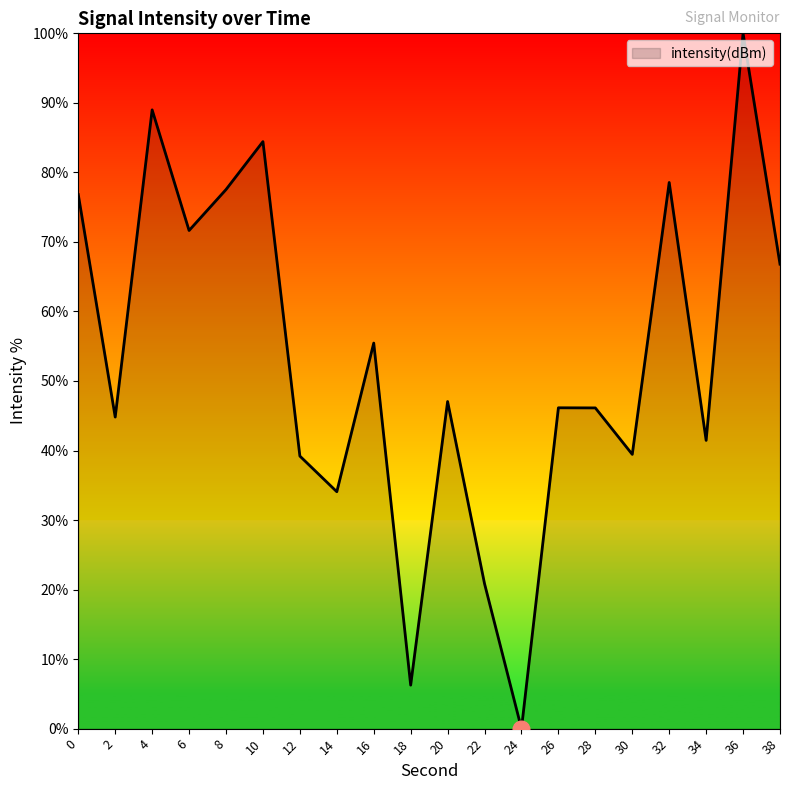

Is it true that the value at 24 is 64.0?

False